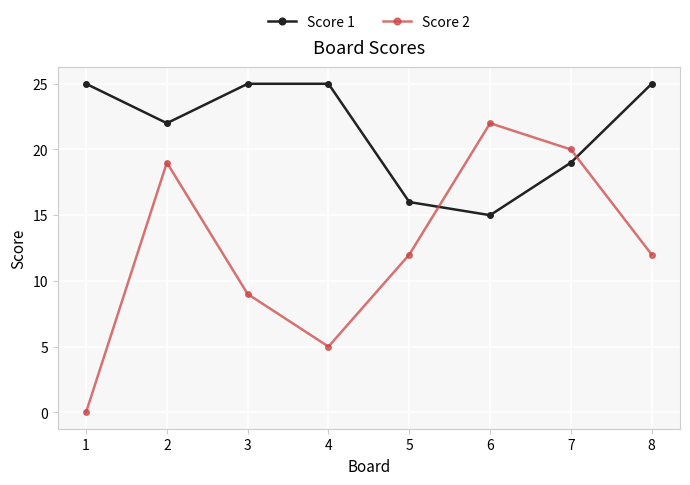

What is the value of the Score 1 point at the 4th from the left?

25